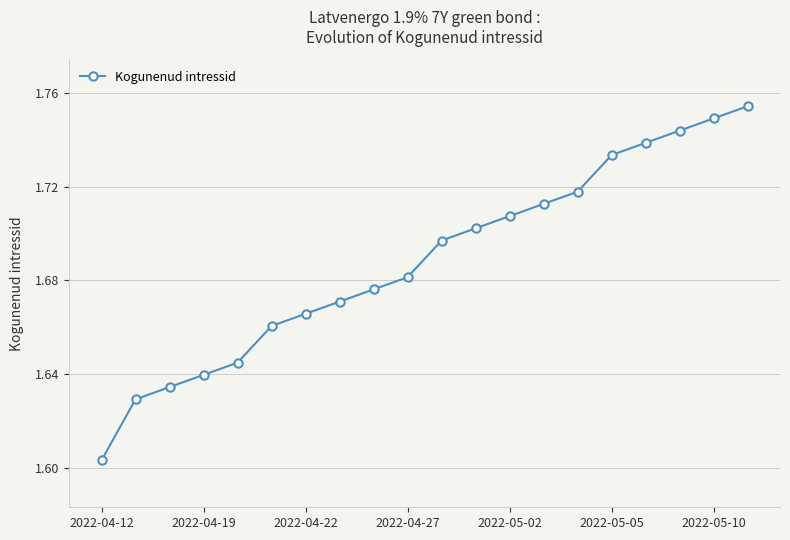

What is the sum of all values?

33.8